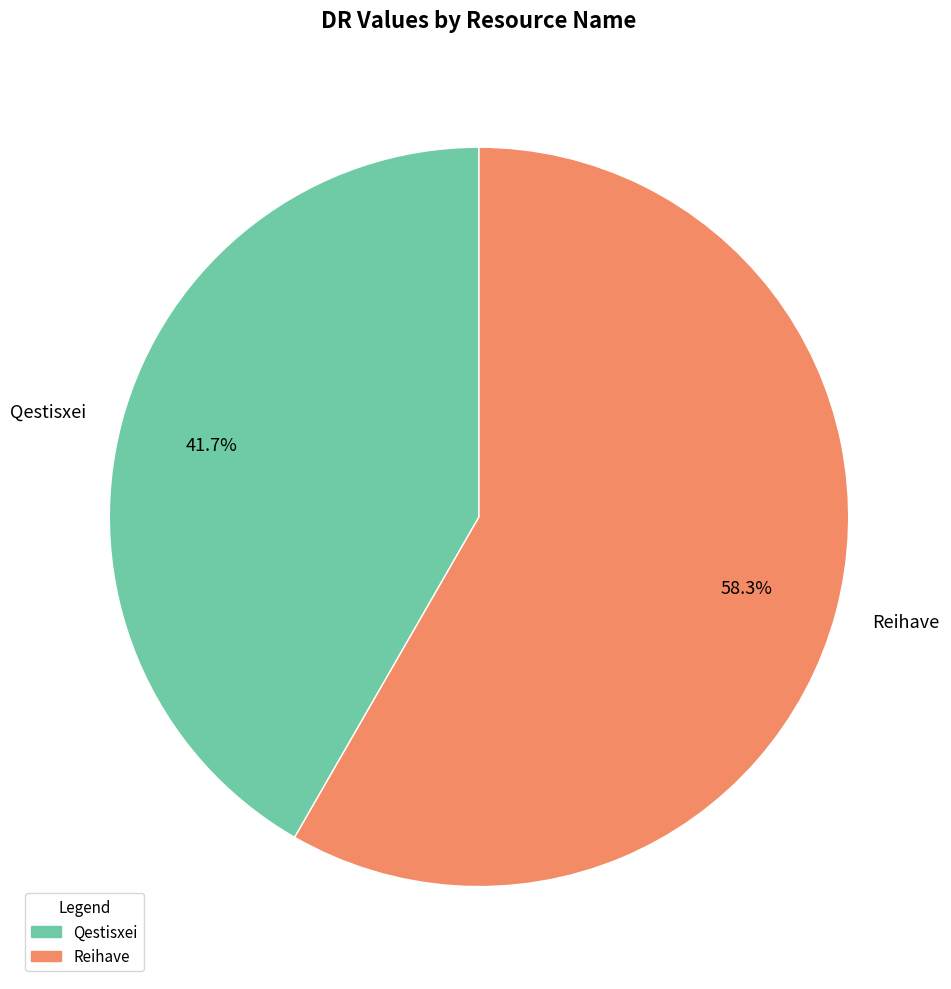

The Qestisxei slice represents 36% of the pie. True or false?

False